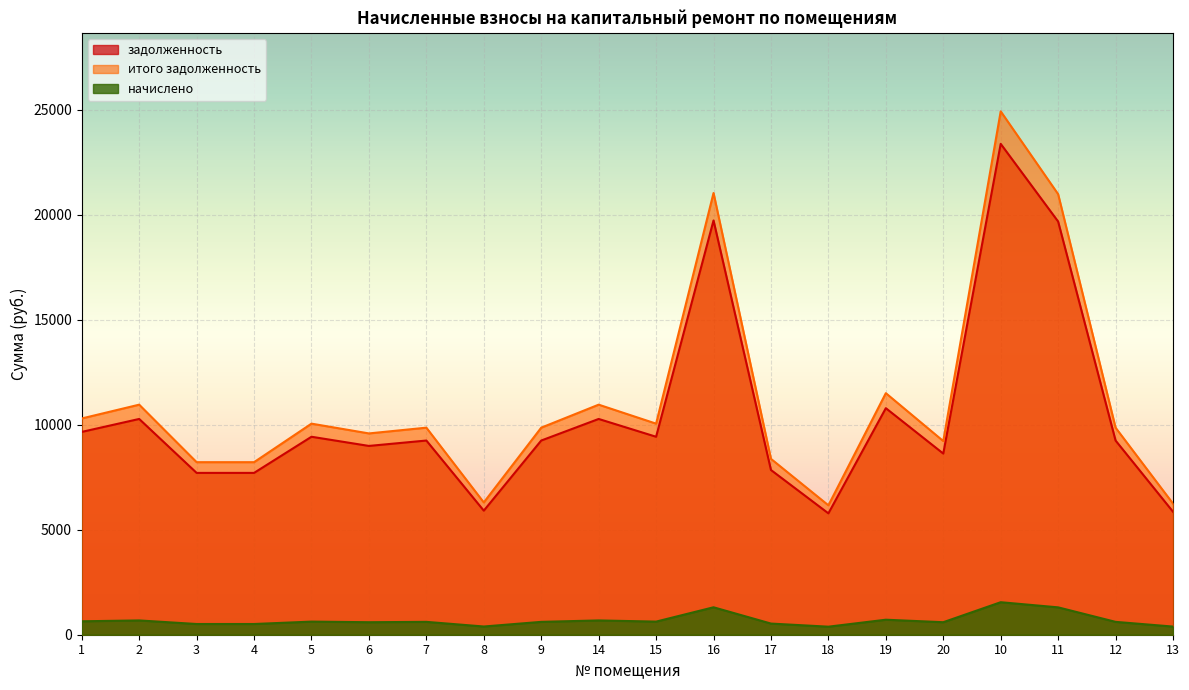

True or false: итого задолженность and задолженность intersect in this chart.

False